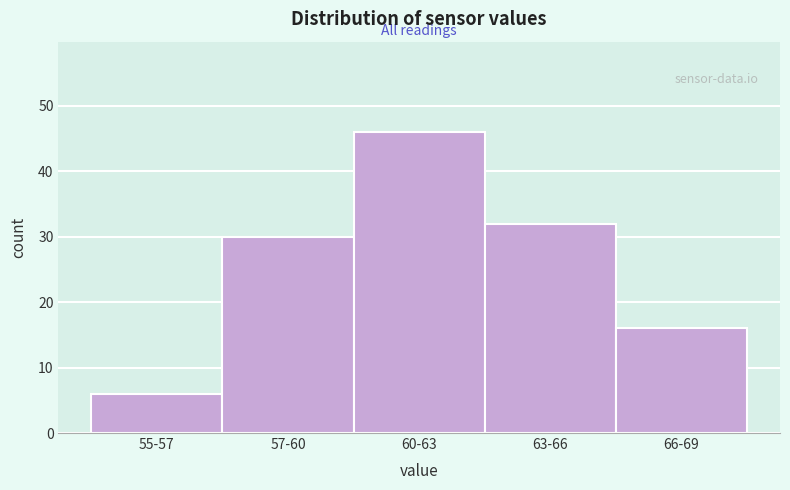

Reading left to right, what are all the values shown in this chart?

6	30	46	32	16